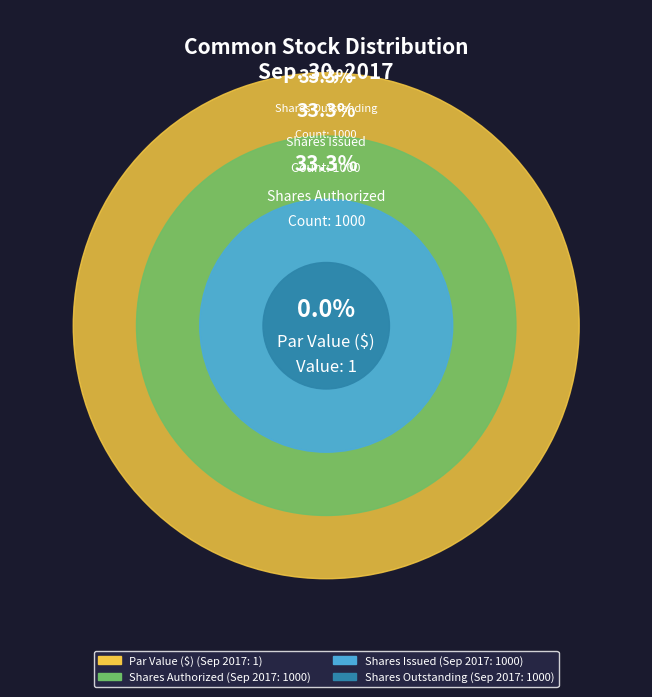

How many slices are in this pie chart?

4